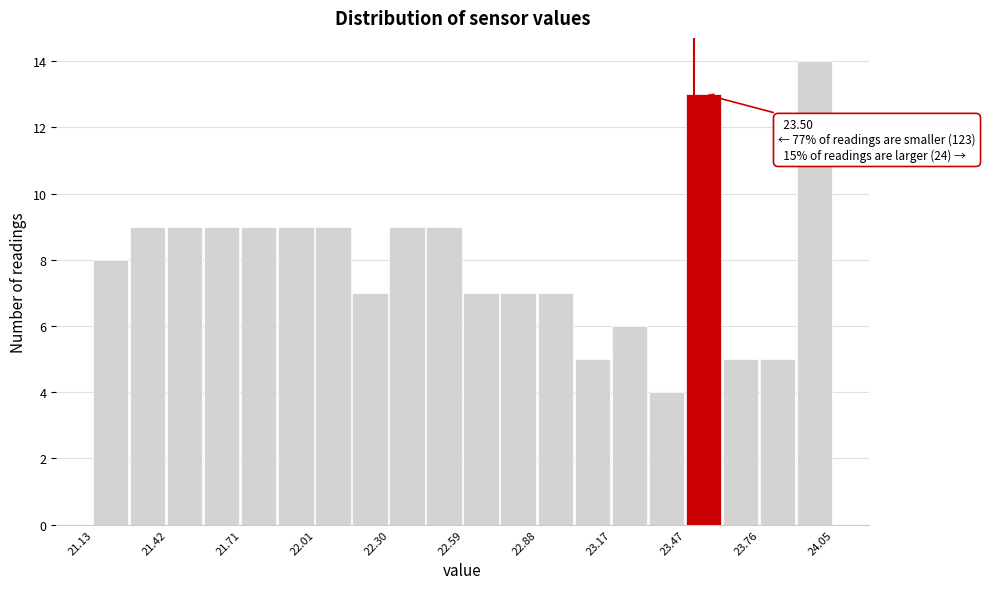

Around what value on the x-axis is the tallest bar? Give the approximate position of its centre, as read against the axis.

23.95